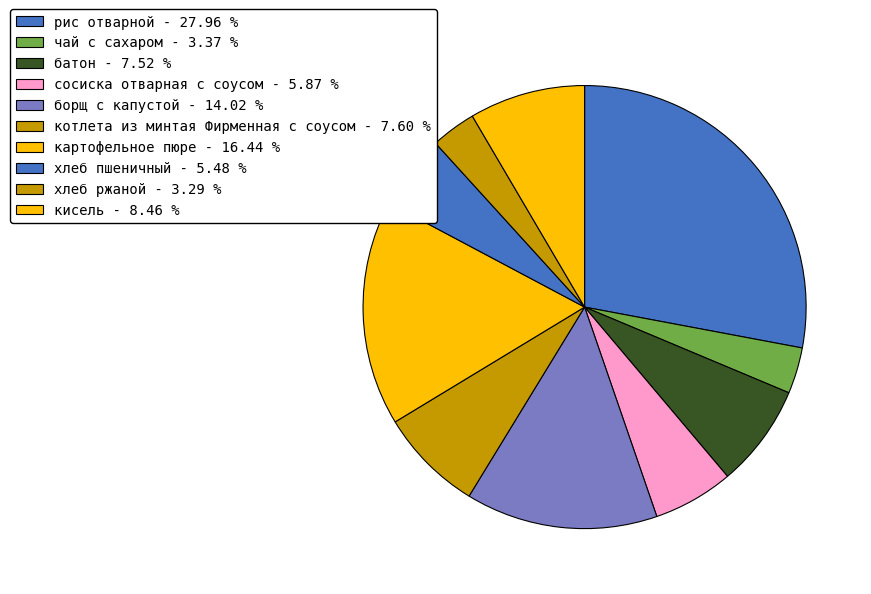

Count the number of slices in the pie.

10